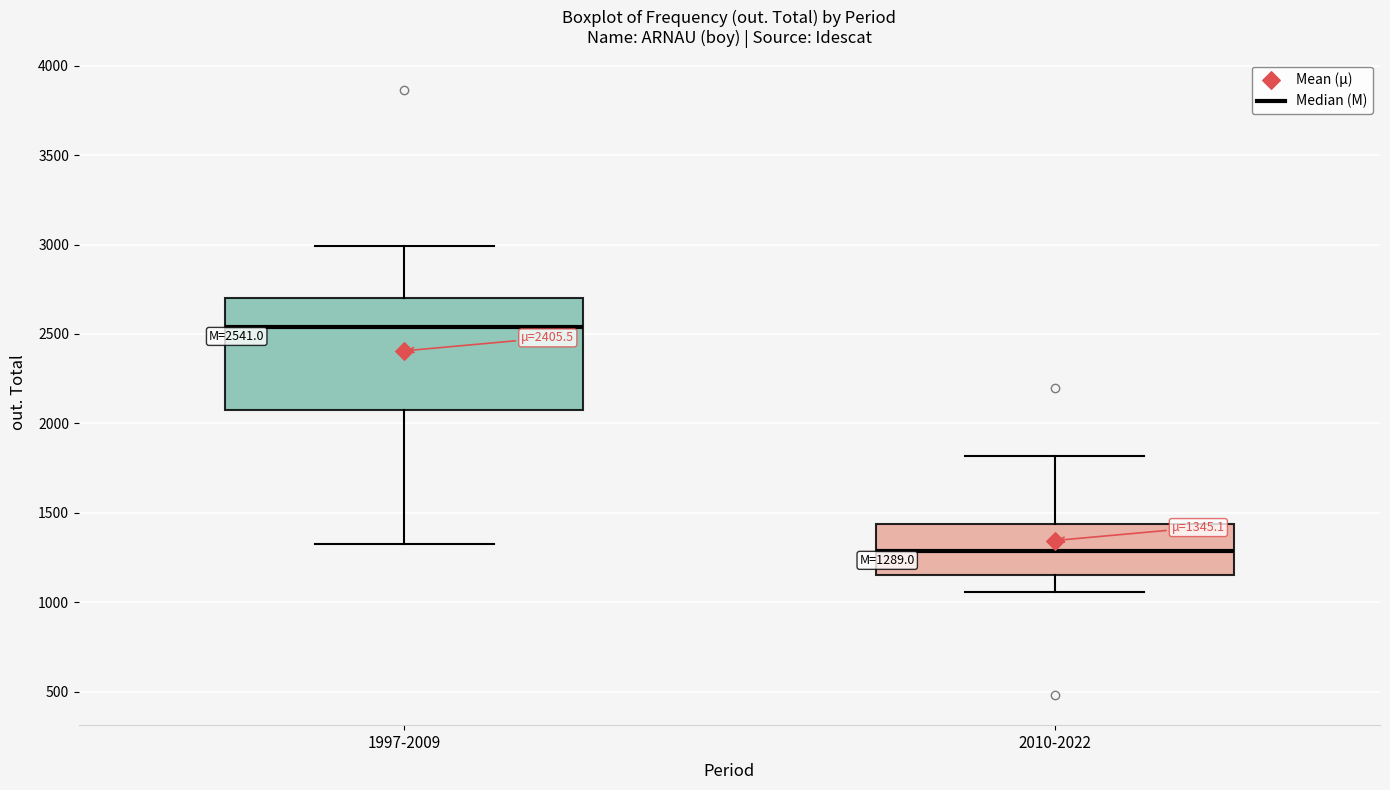

Which box has the lowest median line?

2010-2022